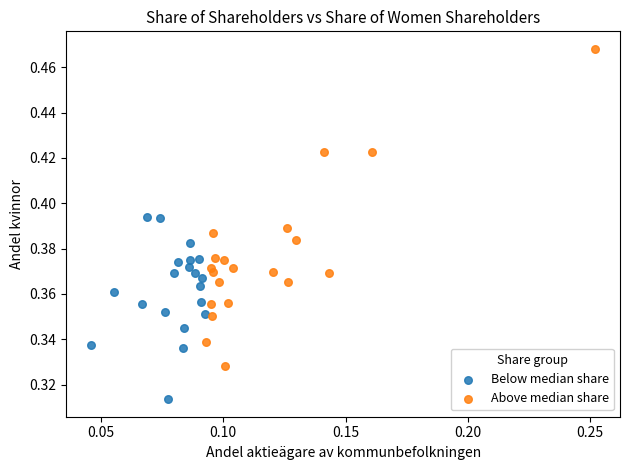

Which series reaches the minimum Y coordinate?

Below median share